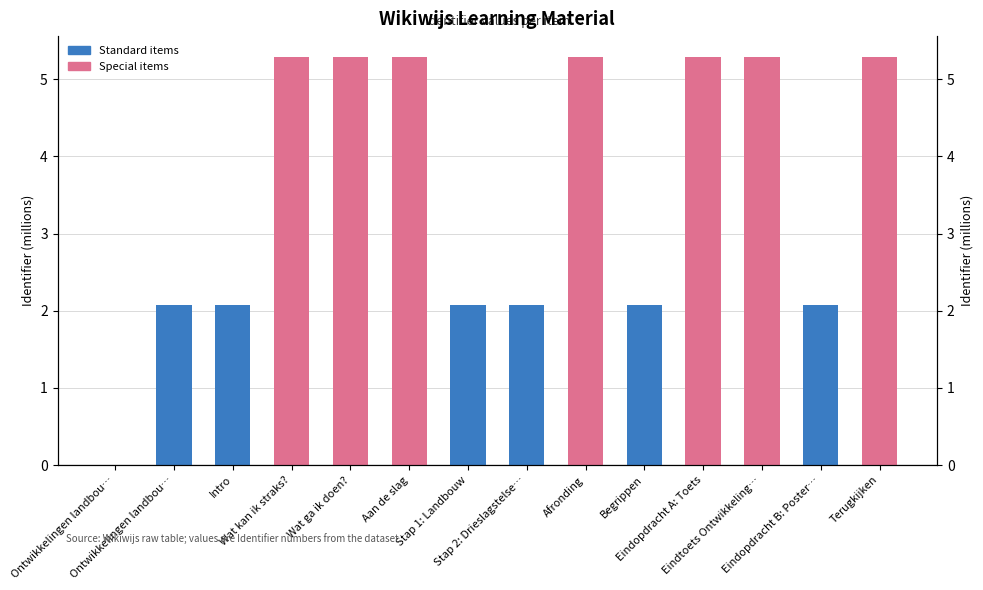

List the labels in order of value, largest first.

Terugkijken, Eindtoets Ontwikkeling…, Eindopdracht A: Toets, Afronding, Aan de slag, Wat ga ik doen?, Wat kan ik straks?, Begrippen, Eindopdracht B: Poster…, Stap 2: Drieslagstelse…, Stap 1: Landbouw, Intro, Ontwikkelingen landbou…, Ontwikkelingen landbou…